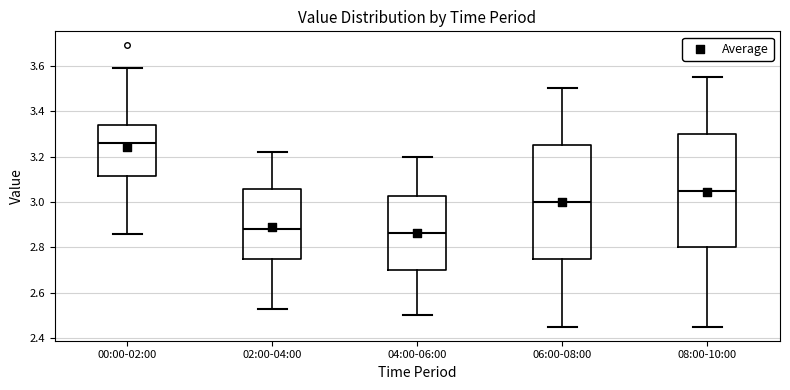

Which box has the highest median line?

00:00-02:00